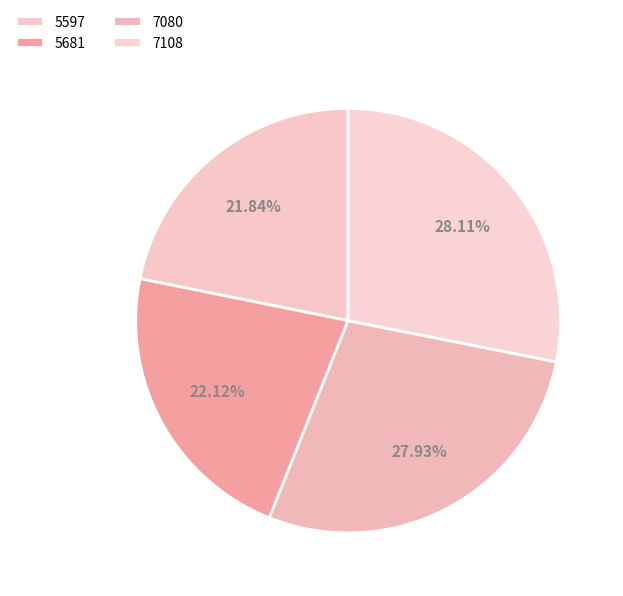

To the nearest percent, what is the difference between the largest and smallest slice percentages?

6%